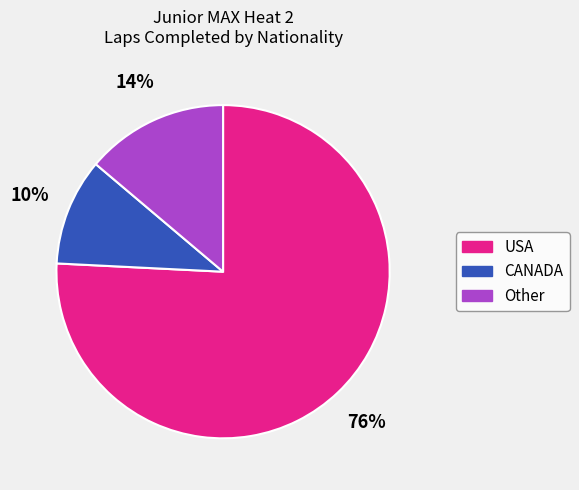

Is there a majority slice in this chart?

Yes